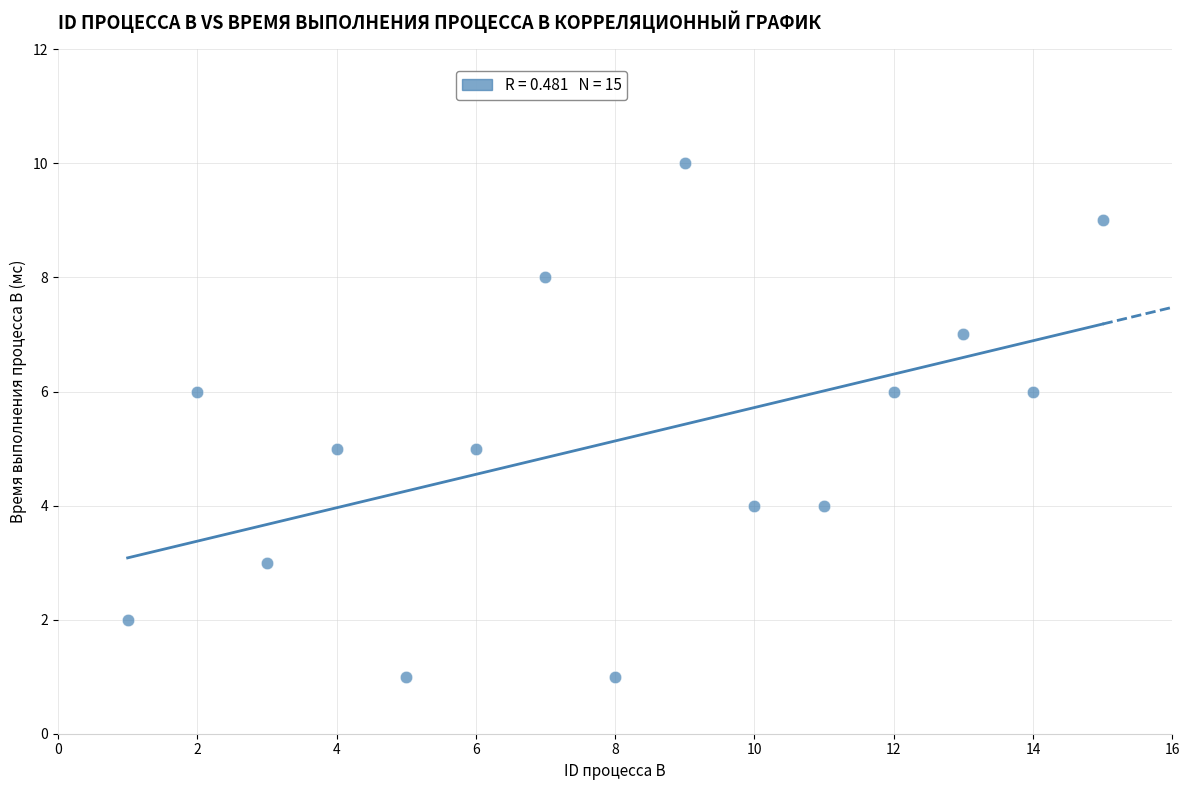

What is the range of Y values (max minus min)?

9